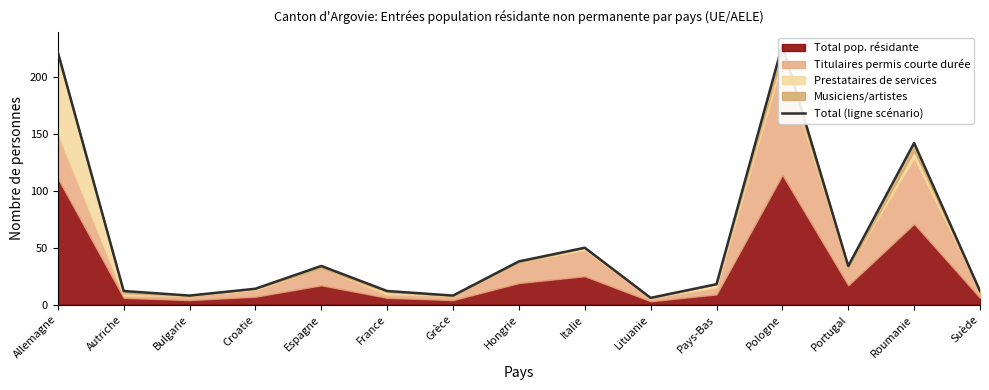

What value does the data have at Allemagne, to the nearest 50?

200